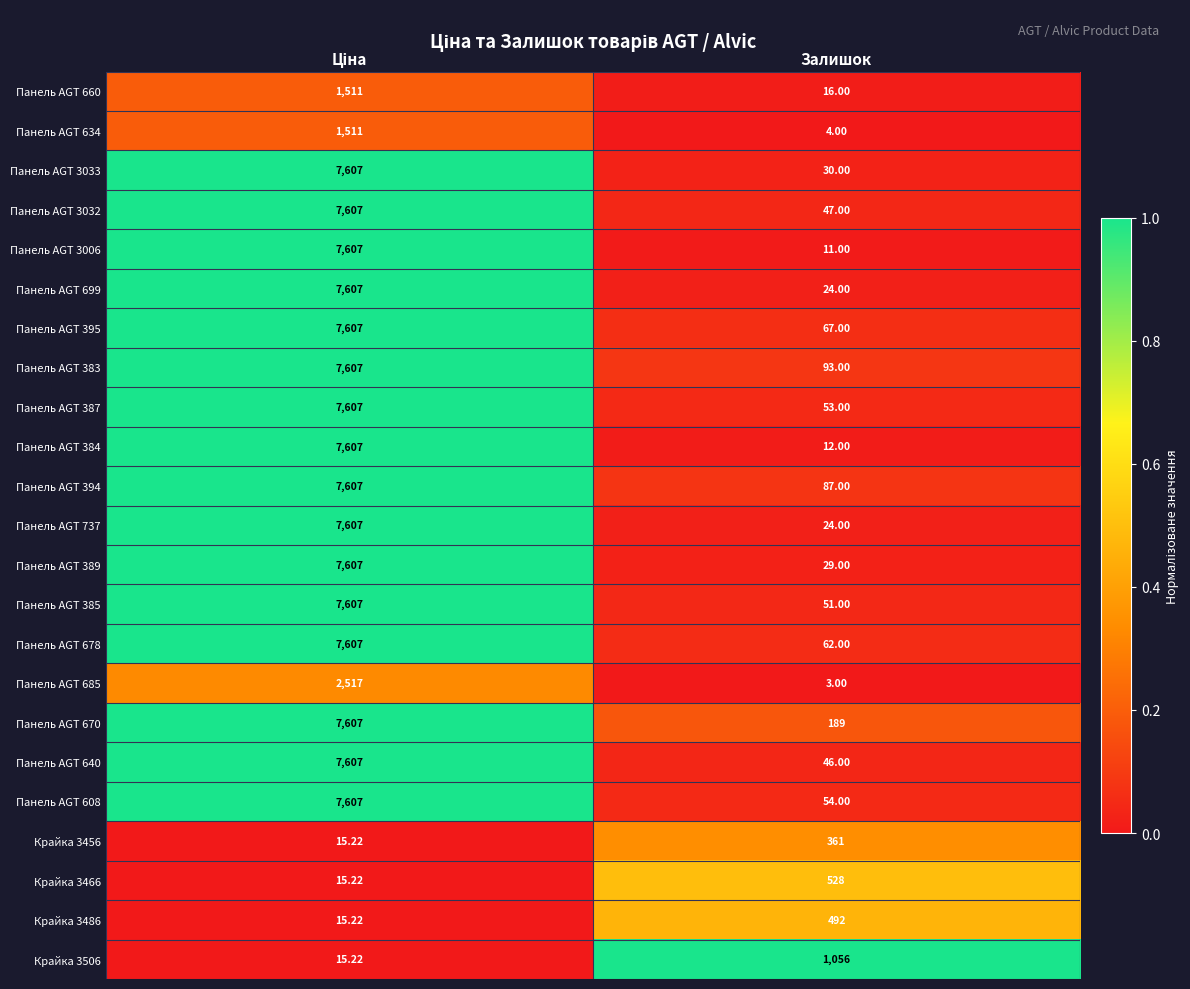

Where is Панель AGT 3033 nearest to the value 3818?

Залишок